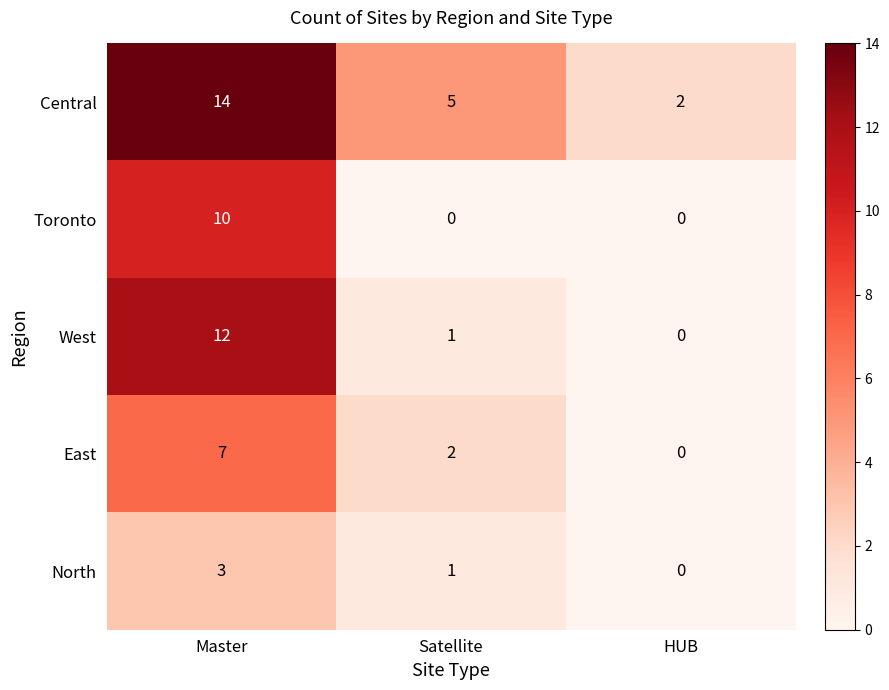

What is the difference between the highest and lowest values at HUB?

2